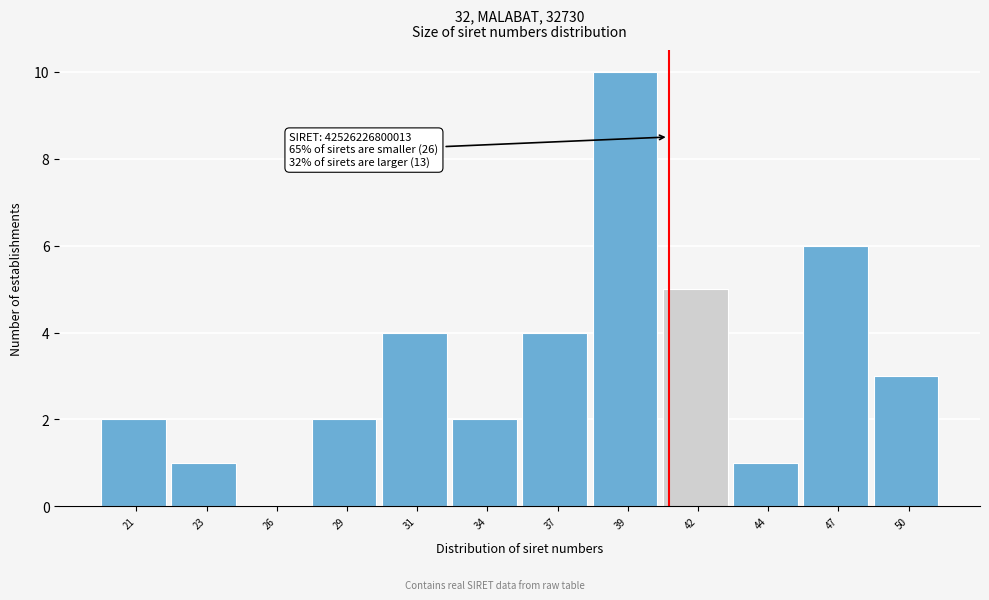

Reading right to left, list all the values displayed in this chart.

50=3	47=6	44=1	42=5	39=10	37=4	34=2	31=4	29=2	26=0	23=1	21=2